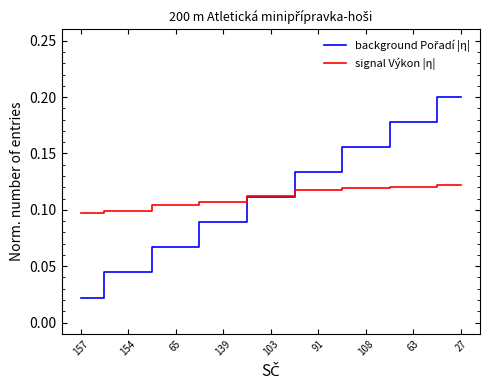

What is the total value across all series at 27?

0.3